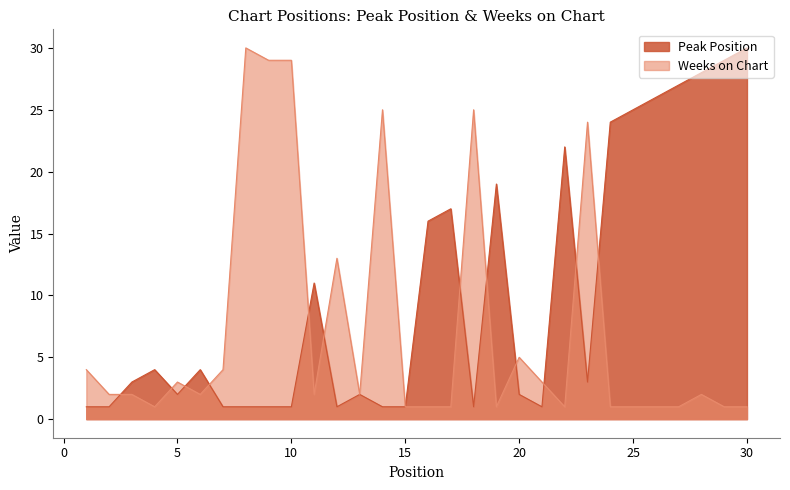

Does the chart display data point markers on the line(s)?

No